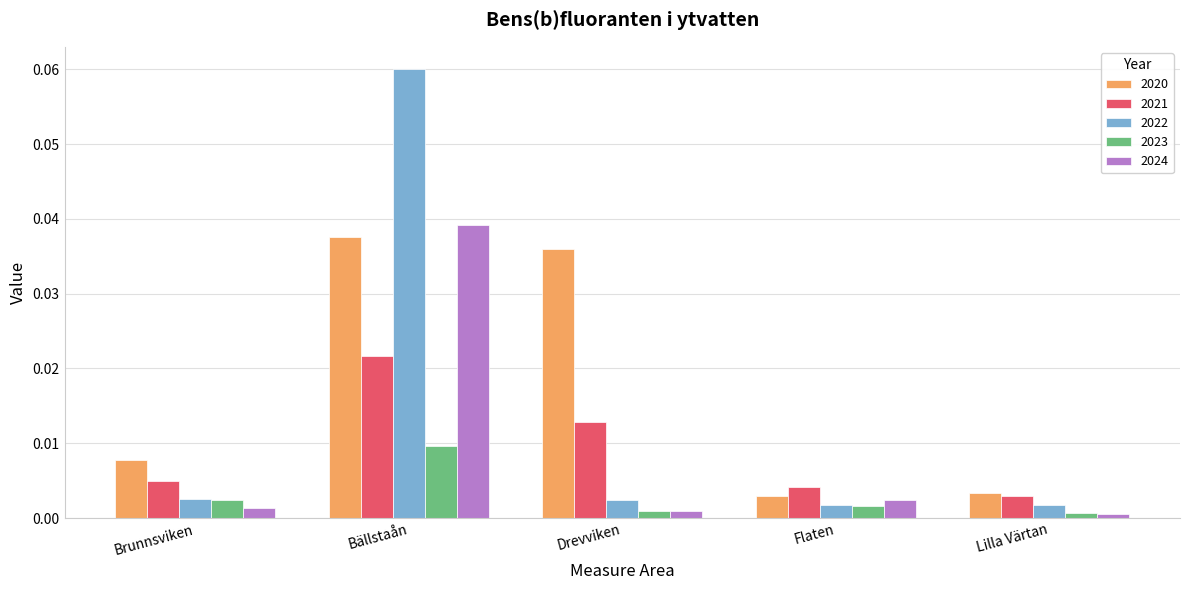

What position from the right is Drevviken?

3